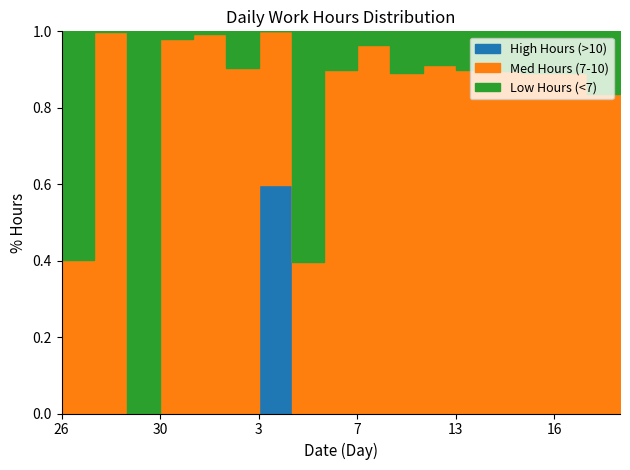

Is the value of Med Hours (7-10) at 4 greater than the value of Low Hours (<7) at 14?

Yes